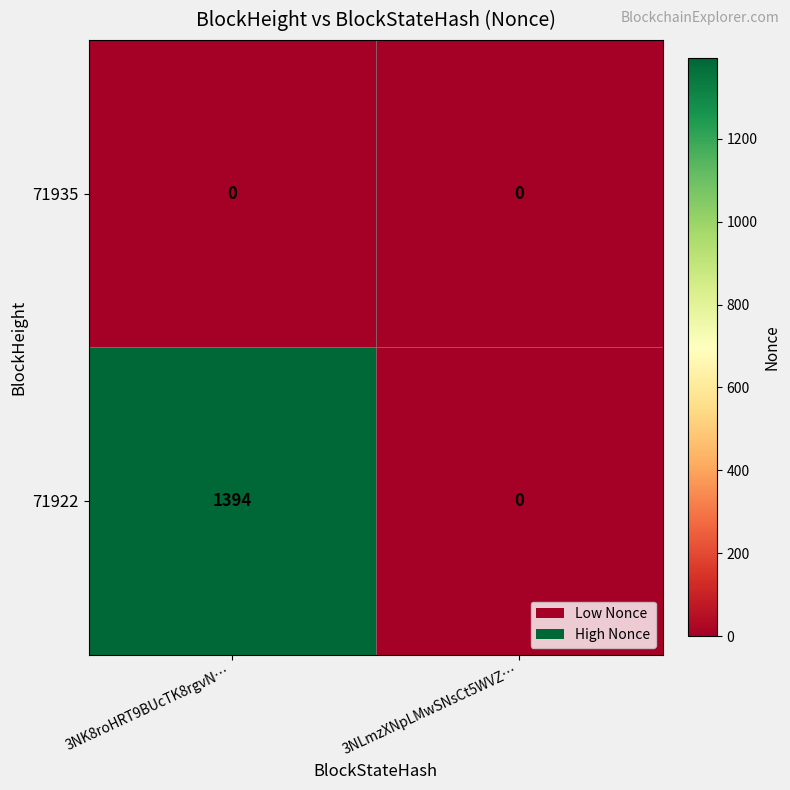

The 71922 series shows 0 at 3NLmzXNpLMwSNsCt5WVZ…. True or false?

True